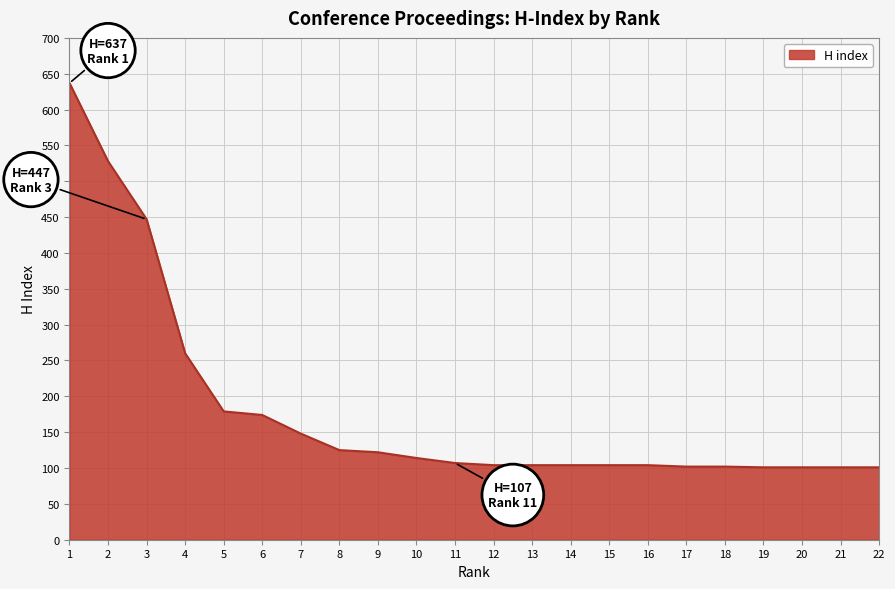

Between 7 and 22, which is larger?

7